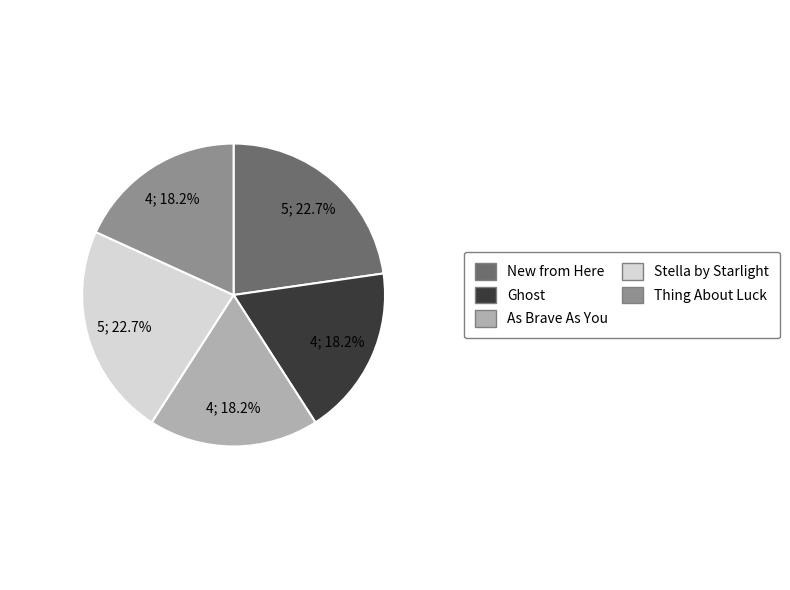

Is As Brave As You the majority of the pie?

No